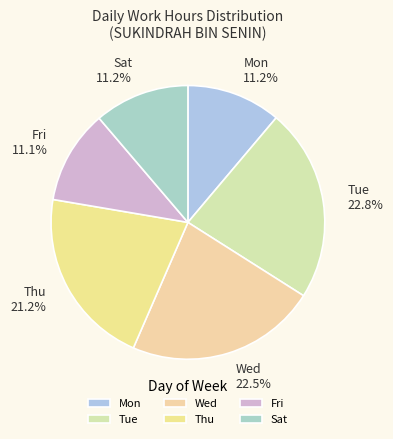

Does Tue account for over 50% of the chart?

No